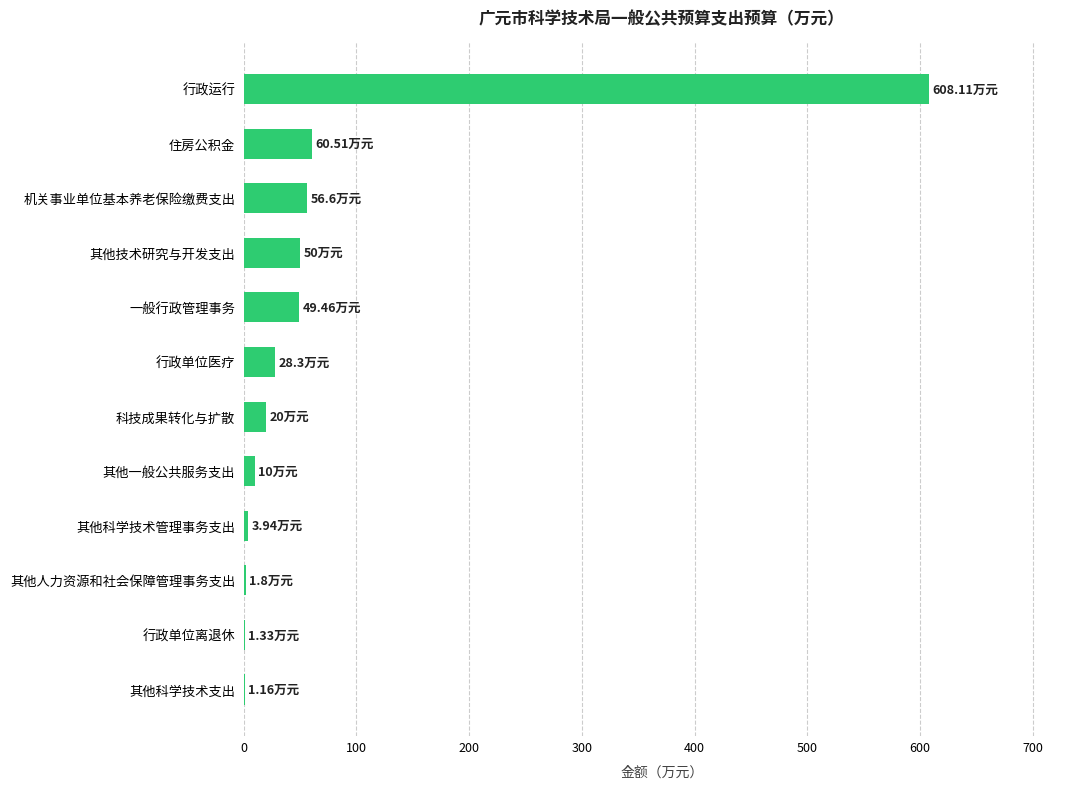

What is the ratio of the value at 行政单位医疗 to the value at 其他技术研究与开发支出?

0.6